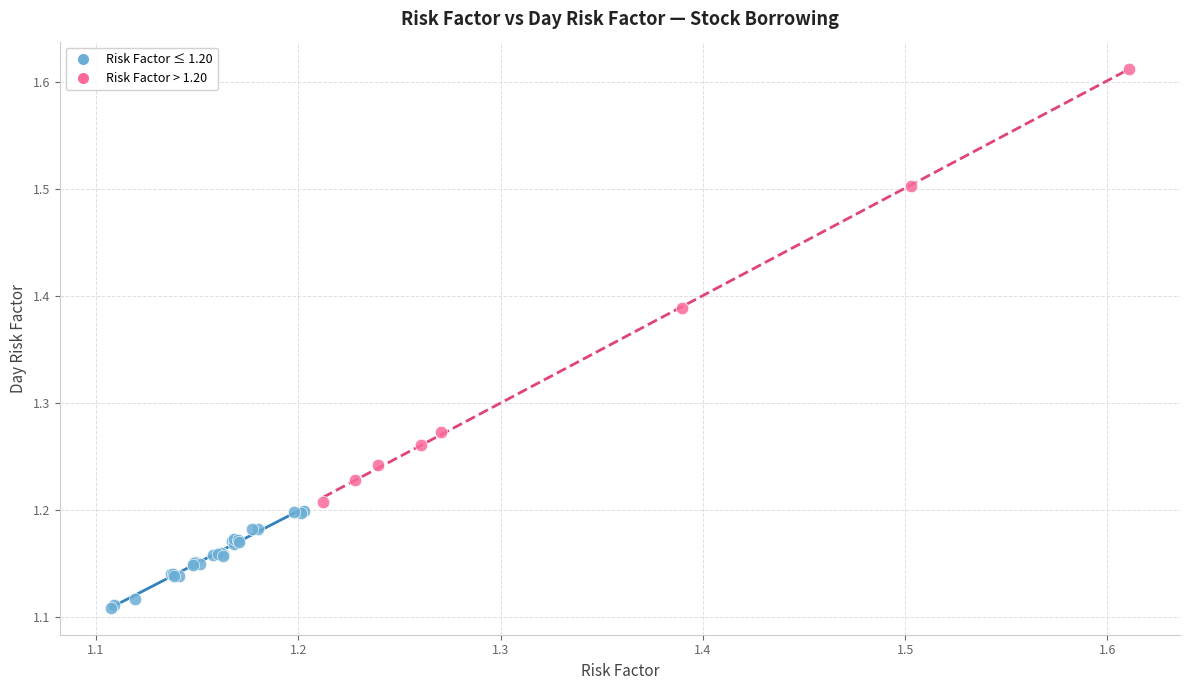

Which series has the widest spread of Y values?

Risk Factor > 1.20